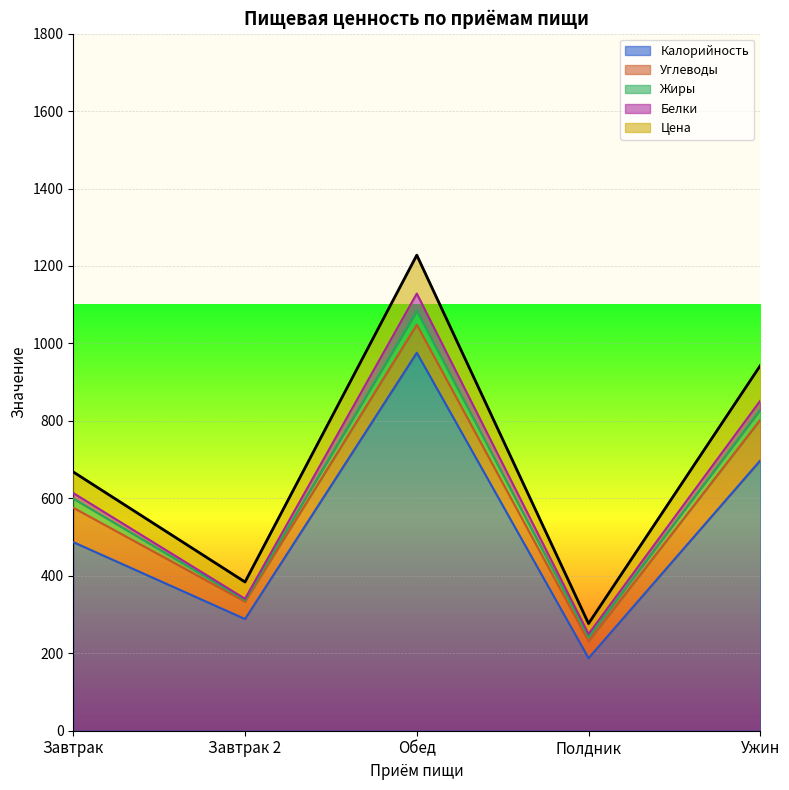

What is the difference between the highest and lowest values at Завтрак 2?

285.1